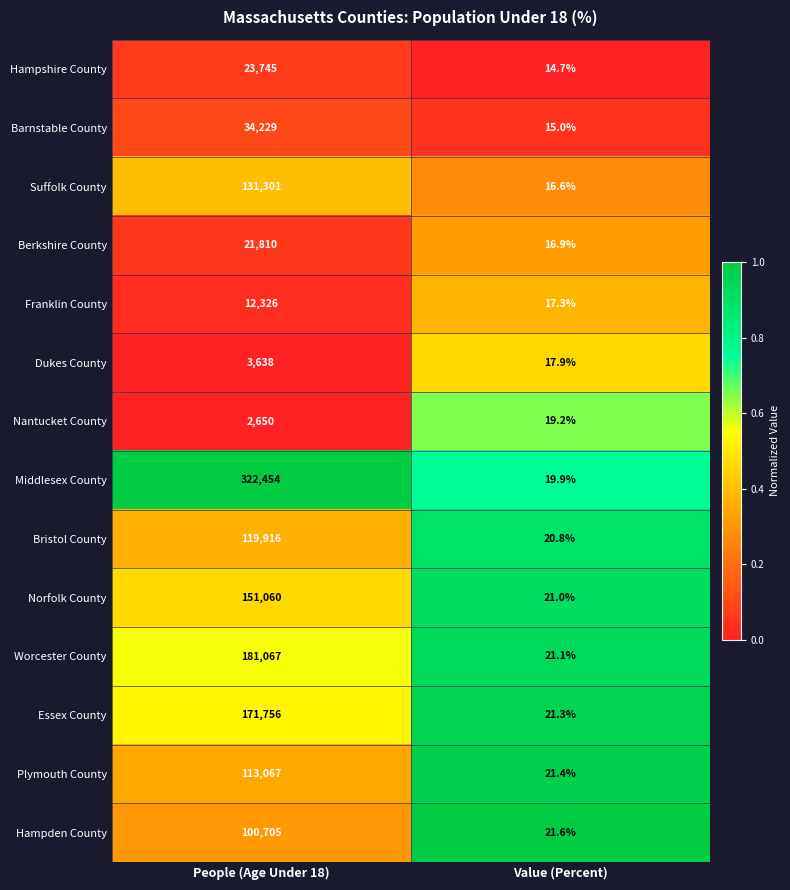

Where is Berkshire County nearest to the value 10913?

Value (Percent)